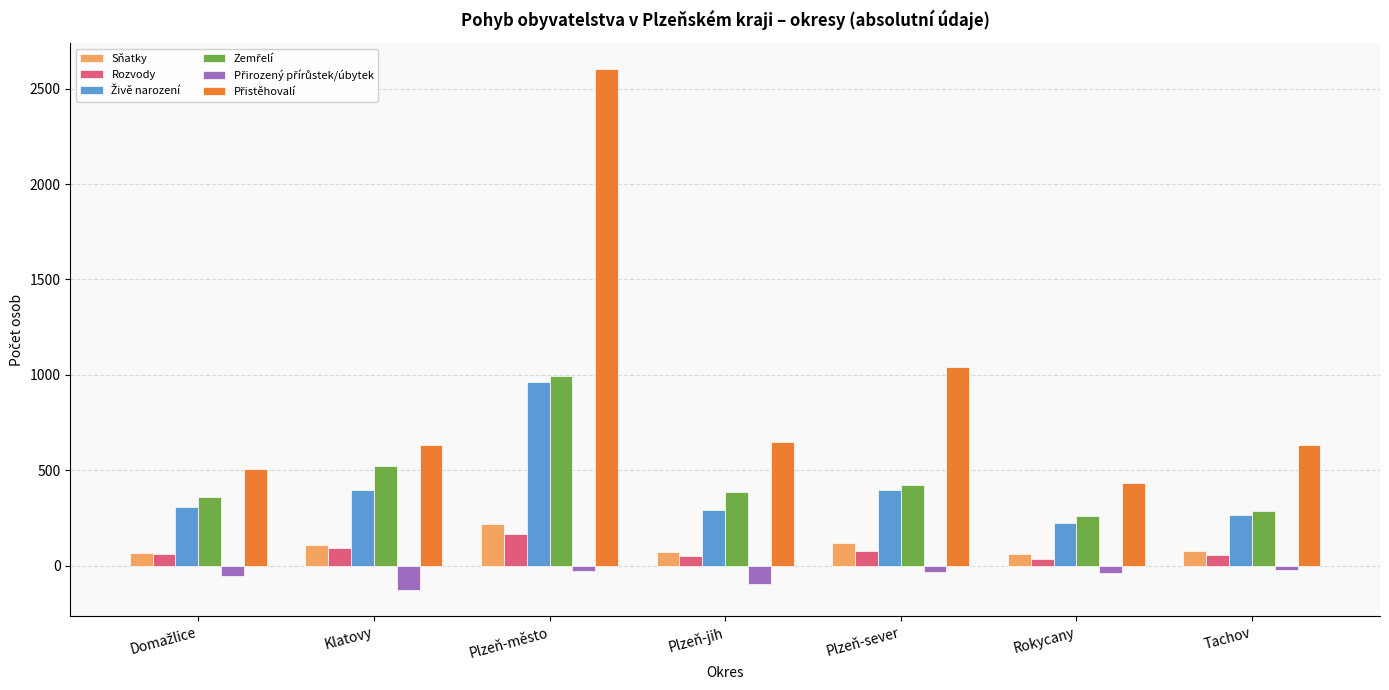

At which category does the chart reach its minimum across all series?

Klatovy